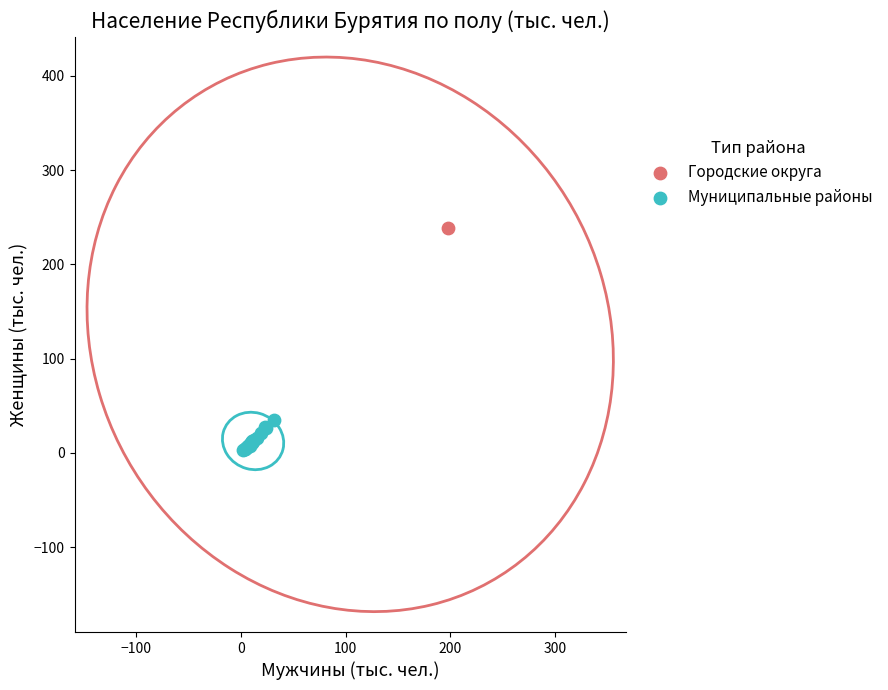

Which series contains the highest Y value?

Городские округа